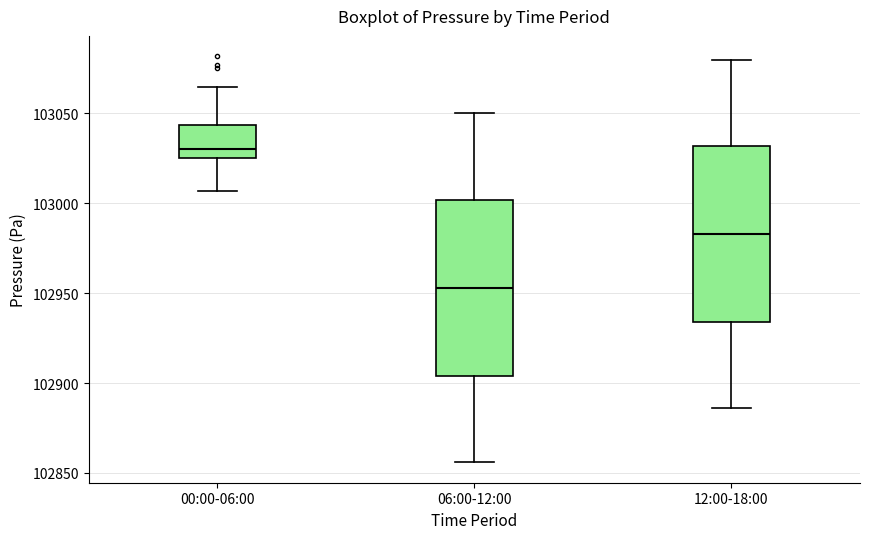

Reading left to right, transcribe this box plot: for each box, give where its median line is, the range the box spans, and where its two whiskers end, as read against the y-axis. The values are not printed on the chart, so give them approximately, as read against the axis.

00:00-06:00: median 103030, box 103025 to 103045, whiskers 103005 to 103065
06:00-12:00: median 102955, box 102905 to 103000, whiskers 102855 to 103050
12:00-18:00: median 102985, box 102935 to 103030, whiskers 102885 to 103080